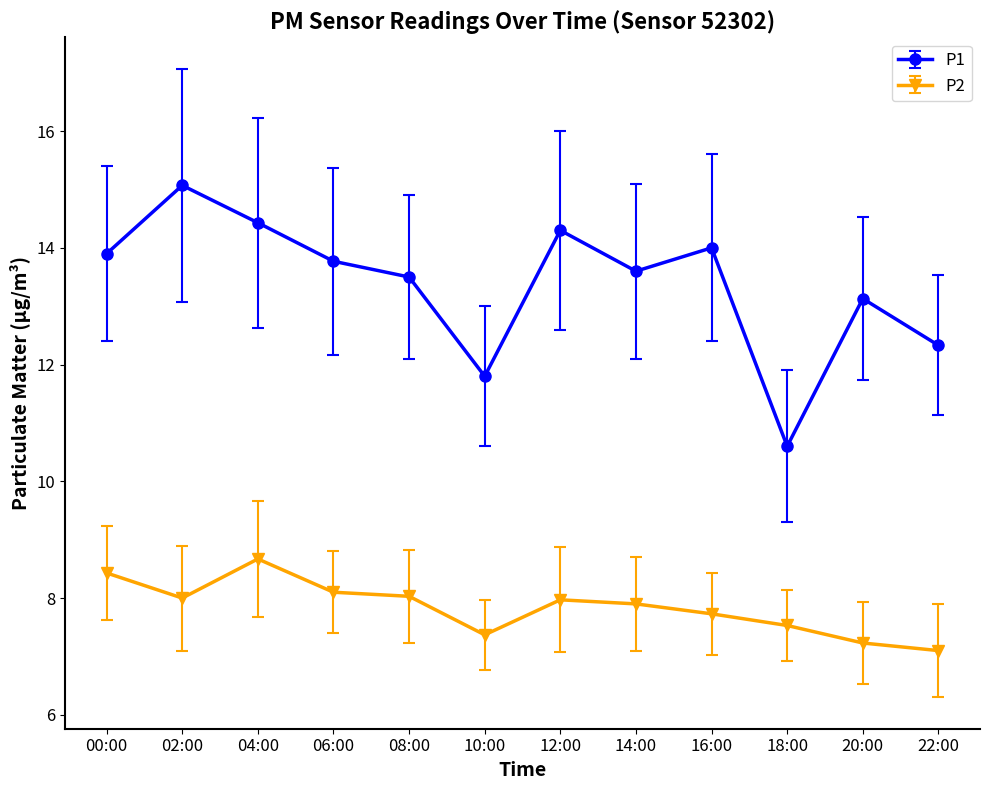

Reading right to left, list all the values displayed in this chart.

P1: 12.3	13.1	10.6	14.0	13.6	14.3	11.8	13.5	13.8	14.4	15.1	13.9
P2: 7.1	7.2	7.5	7.7	7.9	8.0	7.4	8.0	8.1	8.7	8.0	8.4